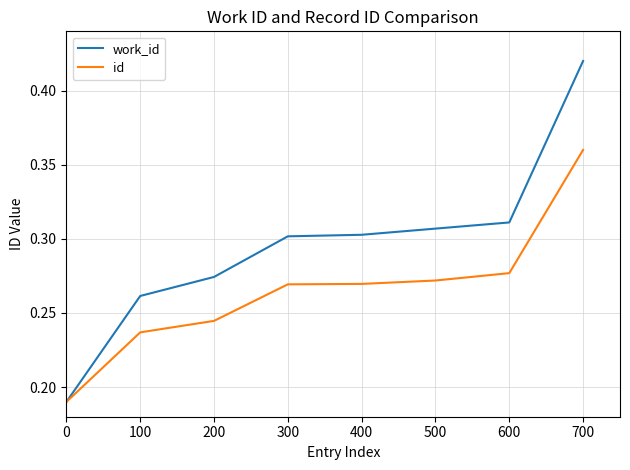

Which series has the widest spread of values?

work_id